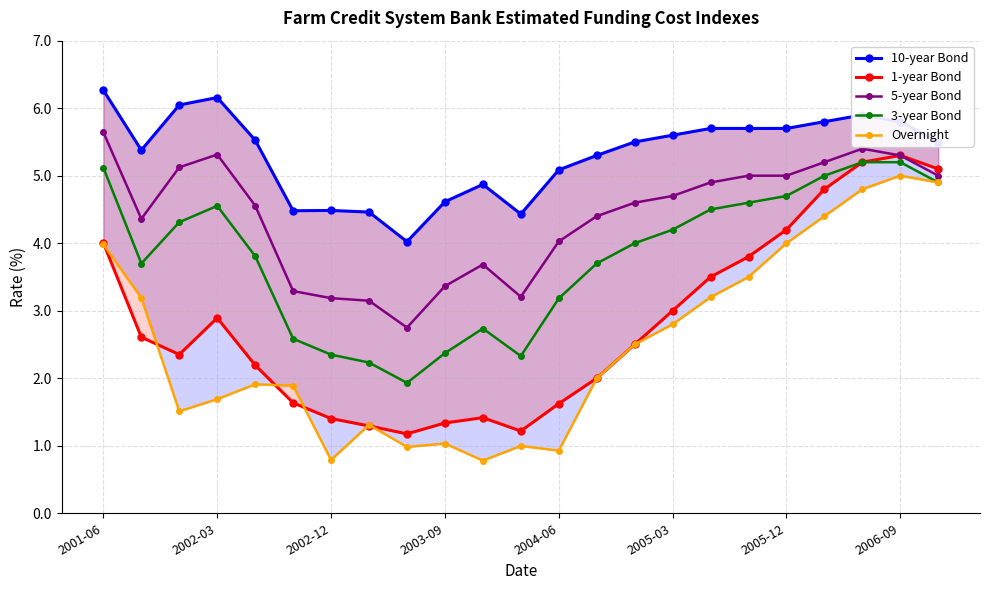

Where is the first local maximum for 3-year Bond?

2002-03